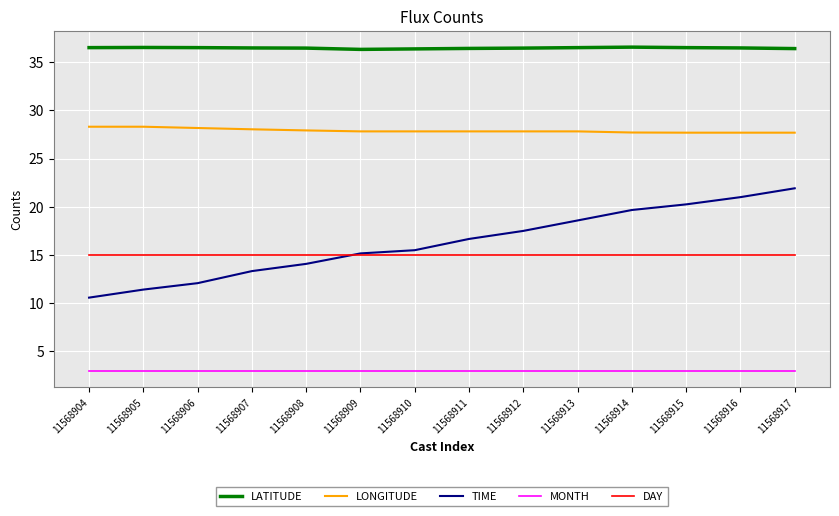

True or false: LONGITUDE and DAY intersect in this chart.

False